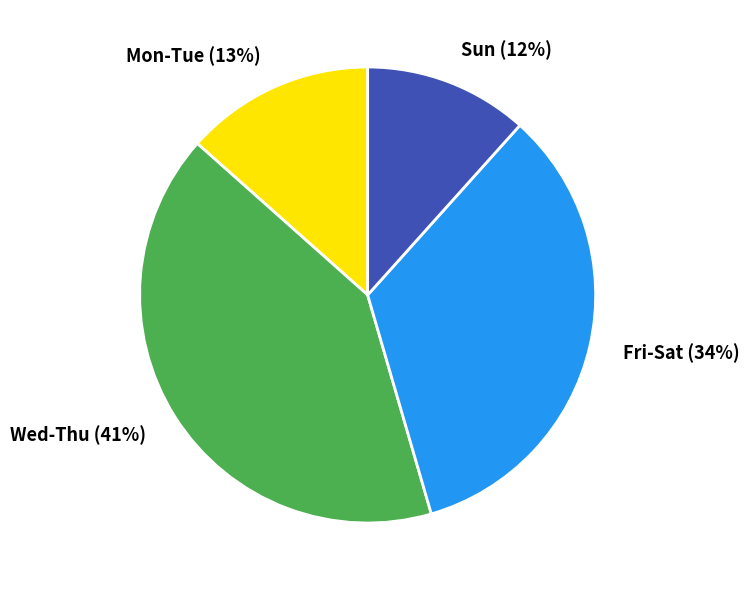

What percentage is the Fri-Sat (34%) slice, to the nearest percent?

34%